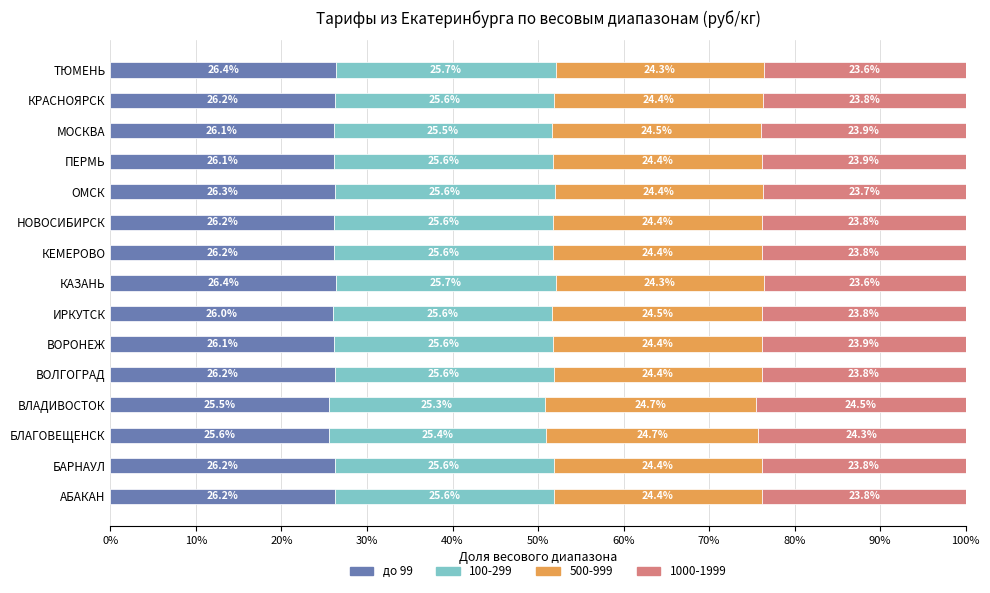

Which category has the lowest value in the до 99 series?

ВЛАДИВОСТОК